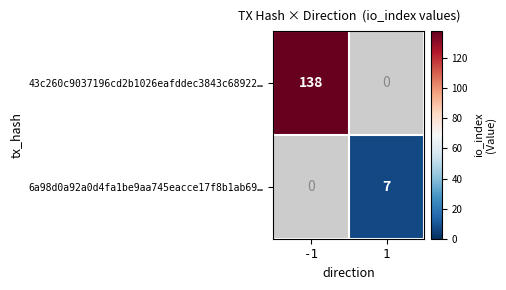

What is the maximum value shown in the chart?

138.0